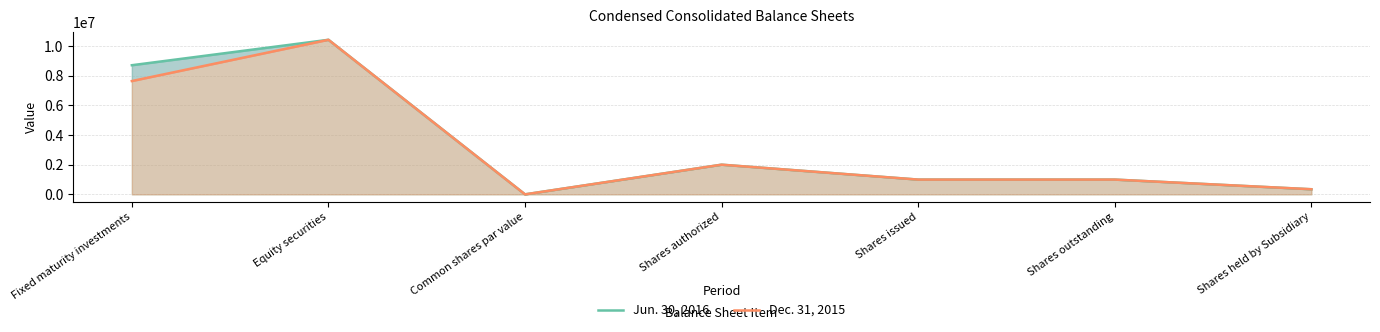

At which category does the chart reach its peak across all series?

Equity securities